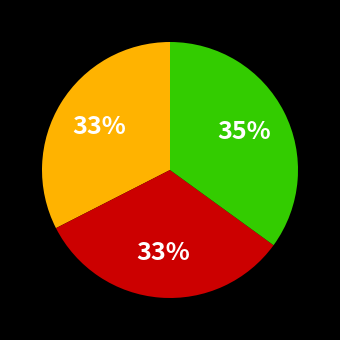

Is there any slice that represents more than half of the pie?

No